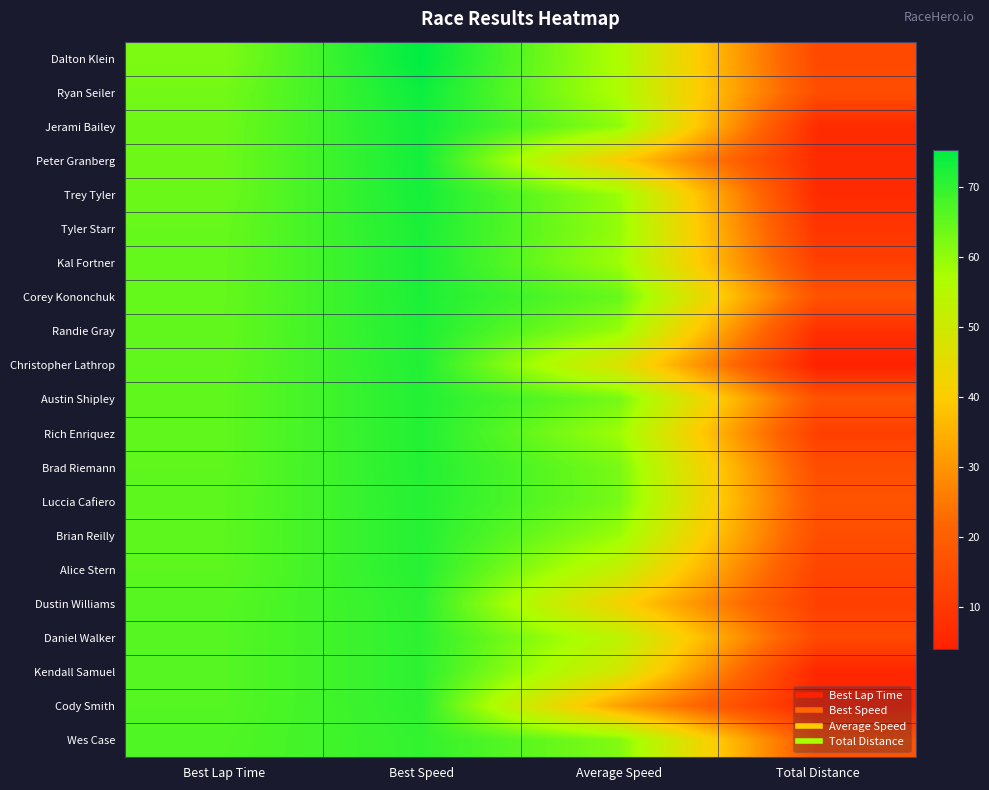

At which category is the sum across all series the highest?

Best Speed